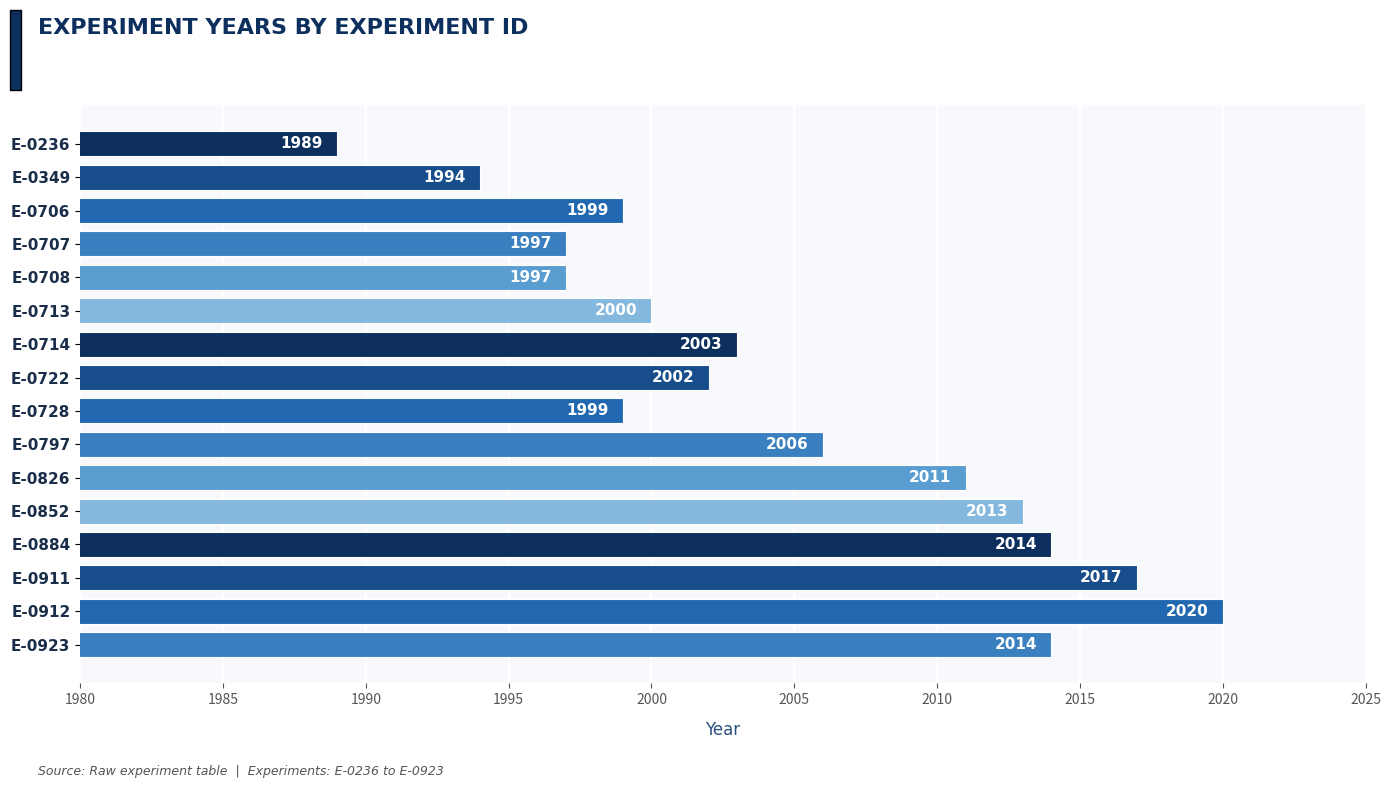

The value at E-0884 is 1210. True or false?

False